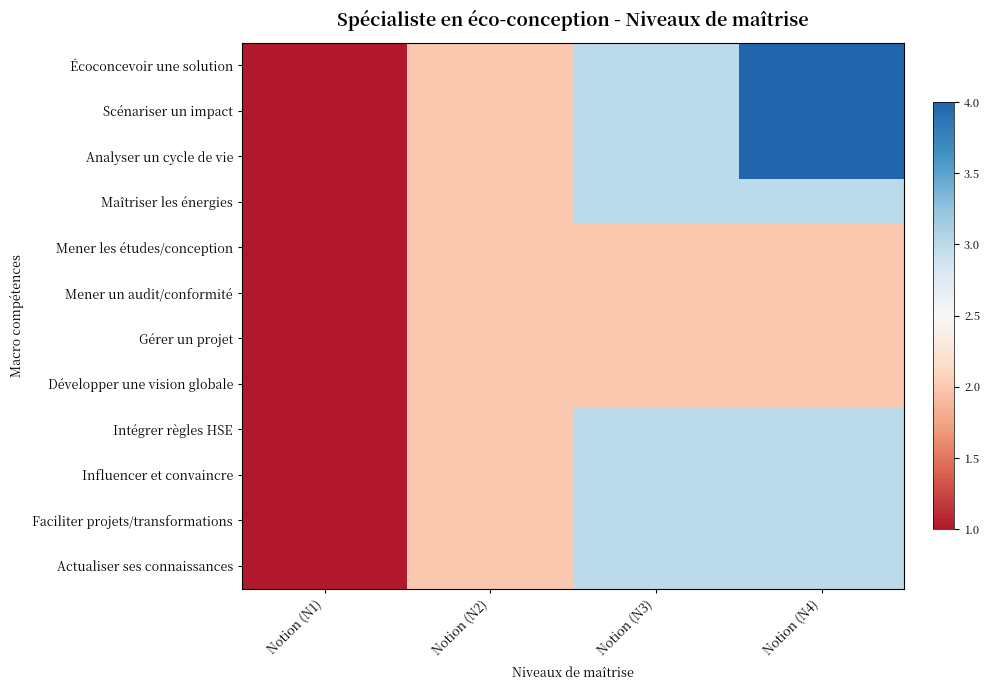

Between Notion (N2) and Notion (N3), which series saw the biggest shift?

Écoconcevoir une solution